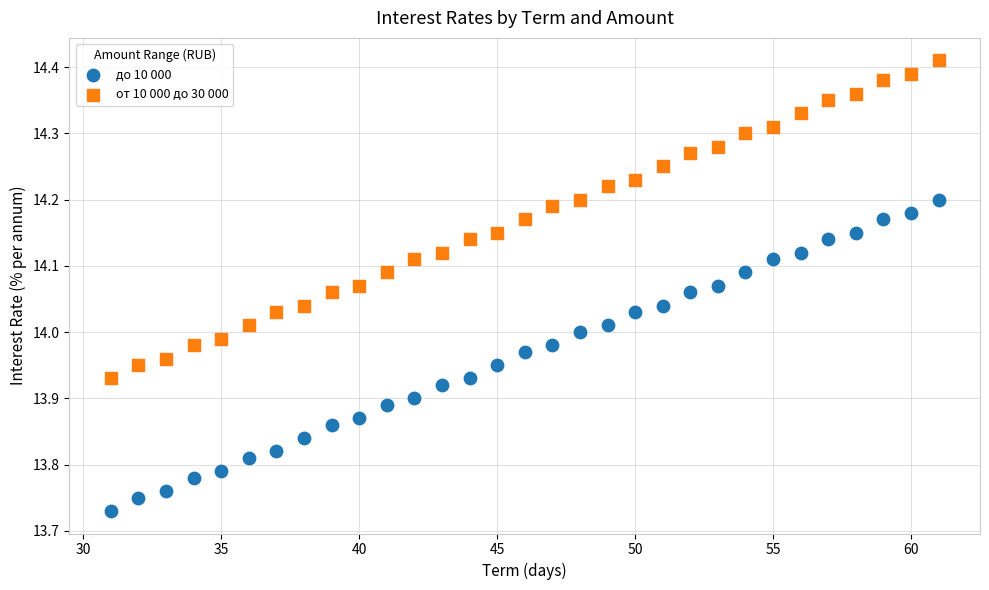

Which series has the largest Y range (max minus min)?

от 10 000 до 30 000